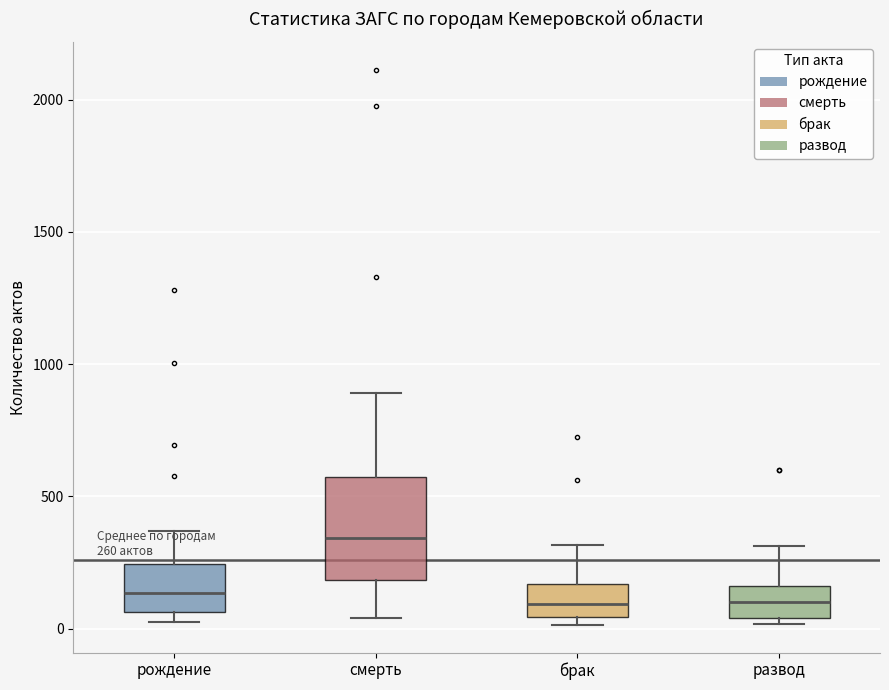

Comparing the boxes themselves (not the whiskers), which one is the tallest?

смерть